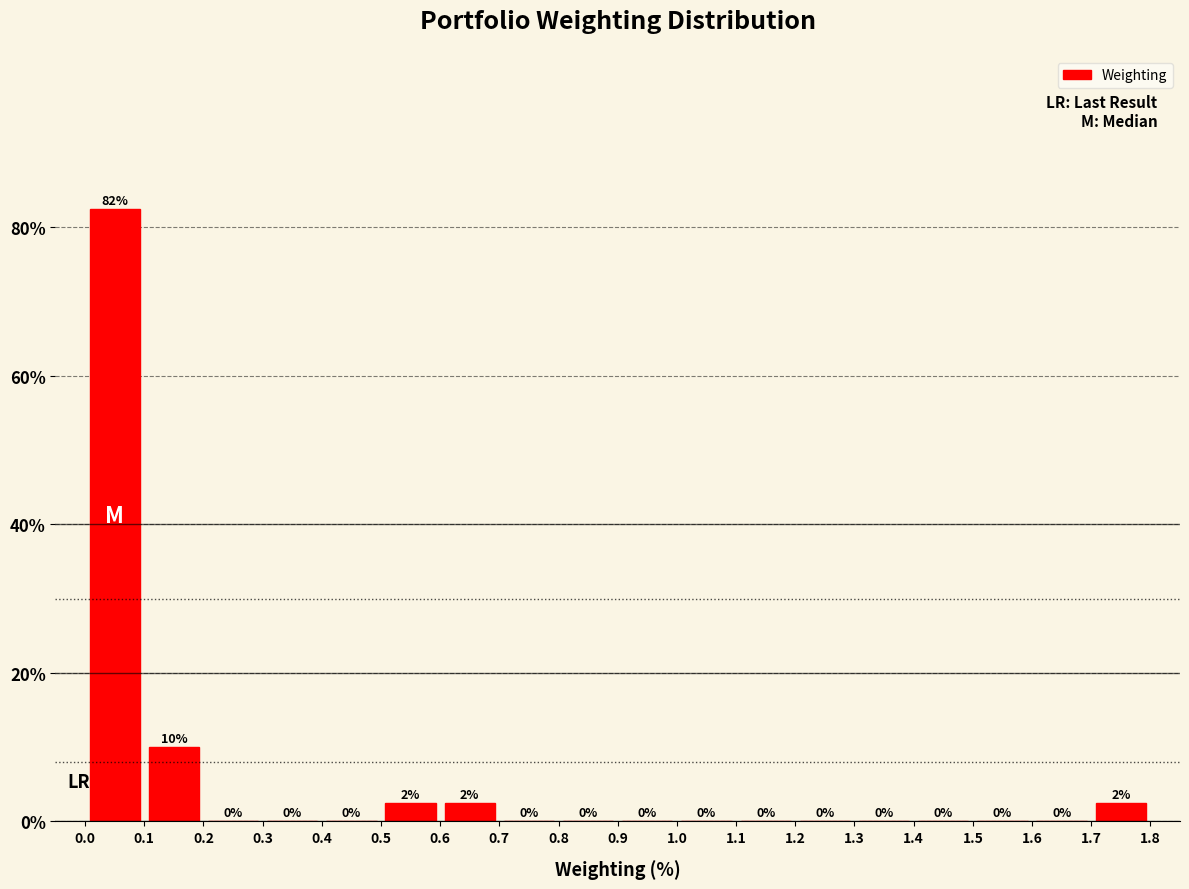

Over which range of the x-axis is the bar tallest?

0.0 to 0.1